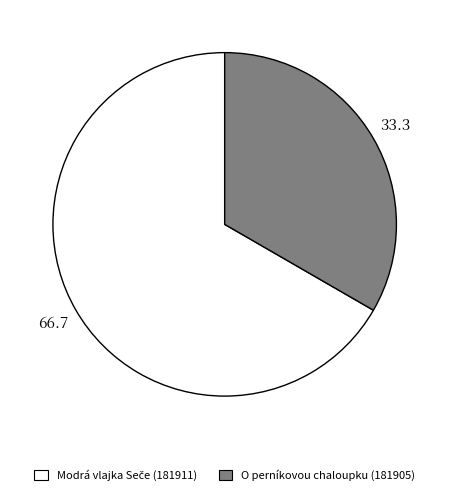

Which category has the smallest portion of the pie?

O perníkovou chaloupku (181905)